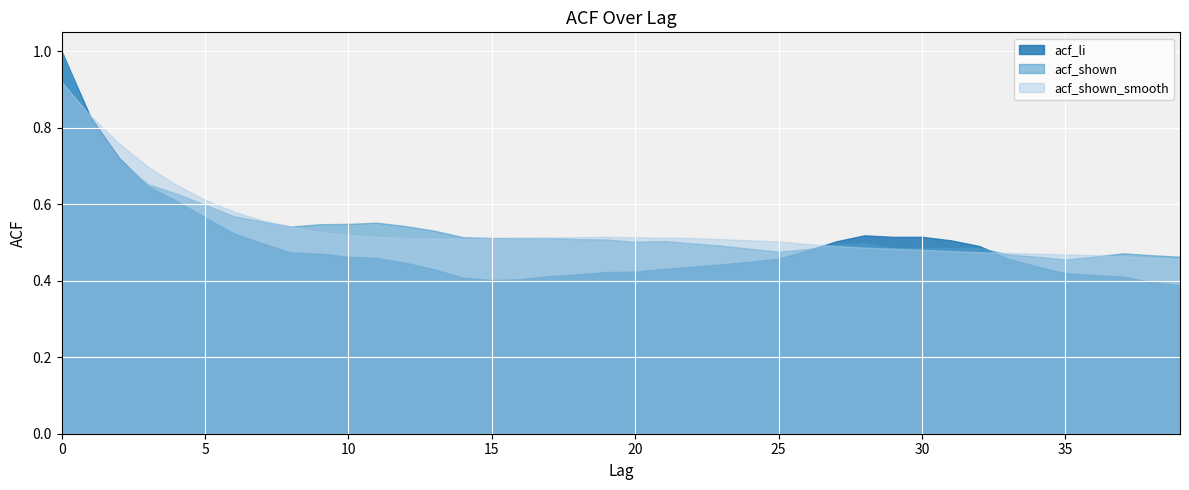

Reading right to left, extract all data points from this chart.

acf_li: 0.4	0.4	0.4	0.4	0.4	0.4	0.5	0.5	0.5	0.5	0.5	0.5	0.5	0.5	0.5	0.5	0.4	0.4	0.4	0.4	0.4	0.4	0.4	0.4	0.4	0.4	0.4	0.4	0.5	0.5	0.5	0.5	0.5	0.5	0.6	0.6	0.6	0.7	0.8	1.0
acf_shown: 0.5	0.5	0.5	0.5	0.5	0.5	0.5	0.5	0.5	0.5	0.5	0.5	0.5	0.5	0.5	0.5	0.5	0.5	0.5	0.5	0.5	0.5	0.5	0.5	0.5	0.5	0.5	0.5	0.6	0.5	0.5	0.5	0.6	0.6	0.6	0.6	0.7	0.7	0.8	1.0
acf_shown_smooth: 0.5	0.5	0.5	0.5	0.5	0.5	0.5	0.5	0.5	0.5	0.5	0.5	0.5	0.5	0.5	0.5	0.5	0.5	0.5	0.5	0.5	0.5	0.5	0.5	0.5	0.5	0.5	0.5	0.5	0.5	0.5	0.5	0.6	0.6	0.6	0.7	0.7	0.8	0.8	0.9